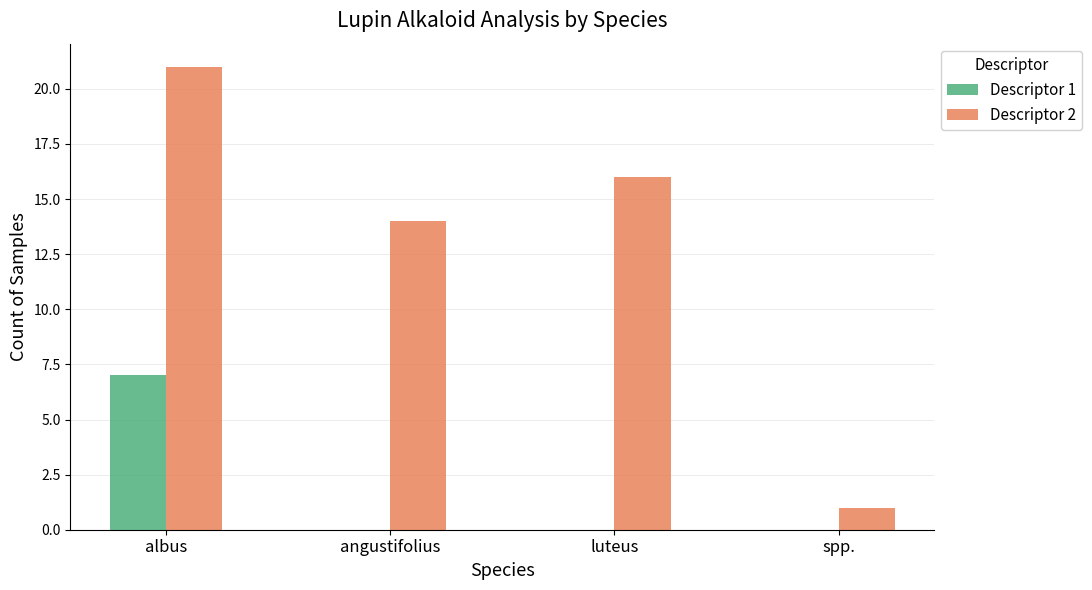

Which series has the largest range (max minus min)?

Descriptor 2